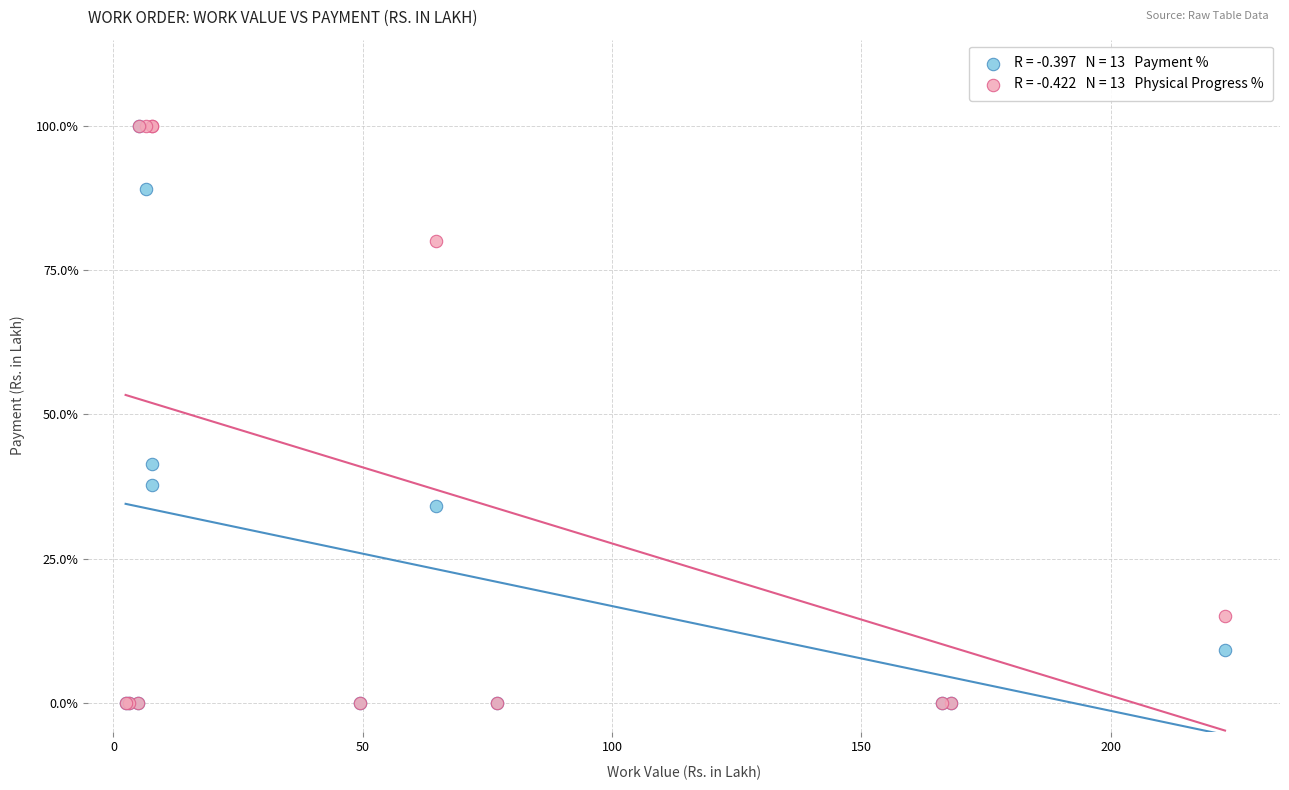

Across all series, what Y value is closest to 50?

41.4